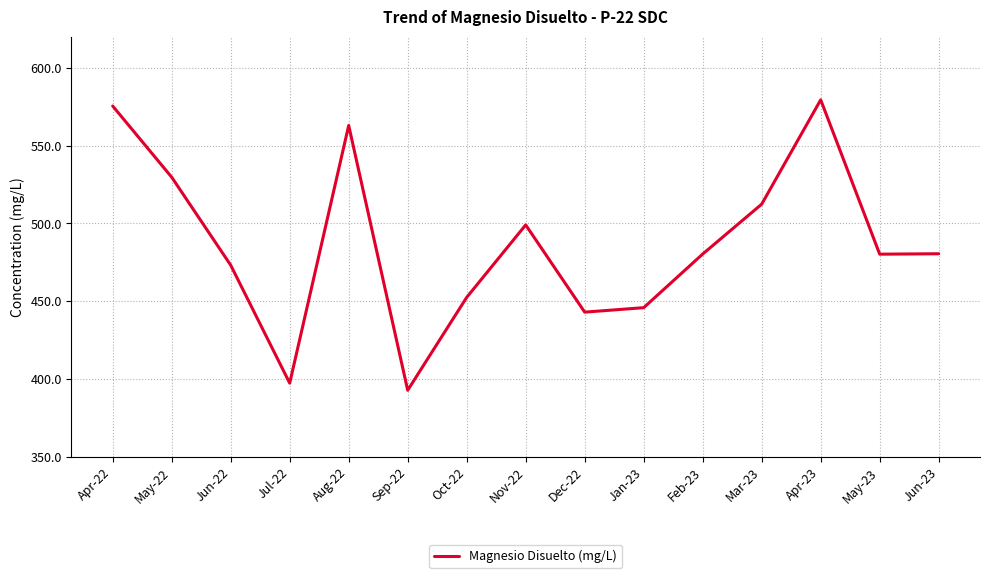

Is it true that the value at Apr-22 is 575.4?

True